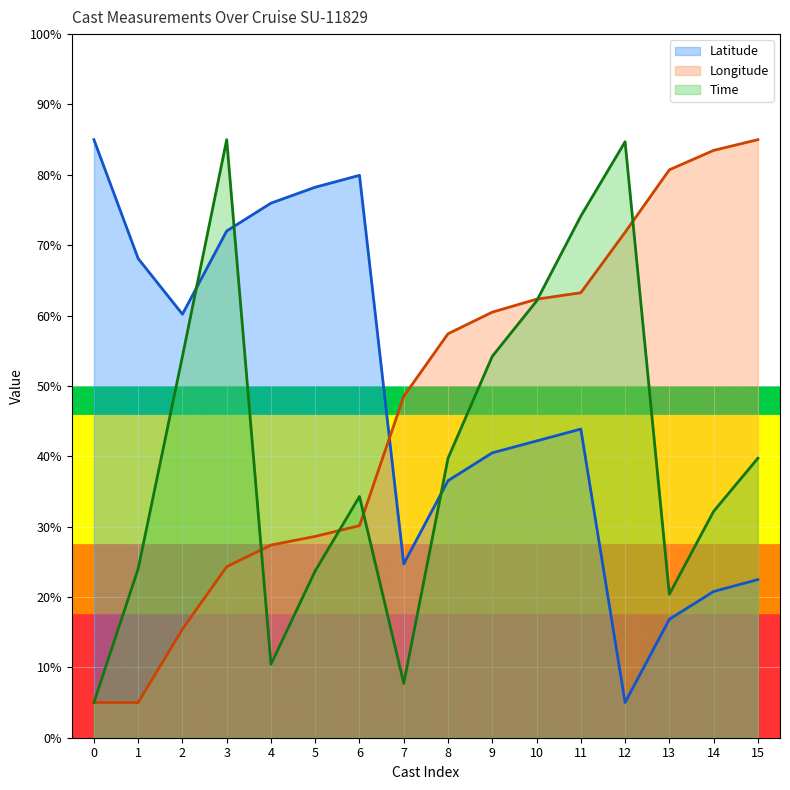

What is the minimum value shown in the chart?

5.0